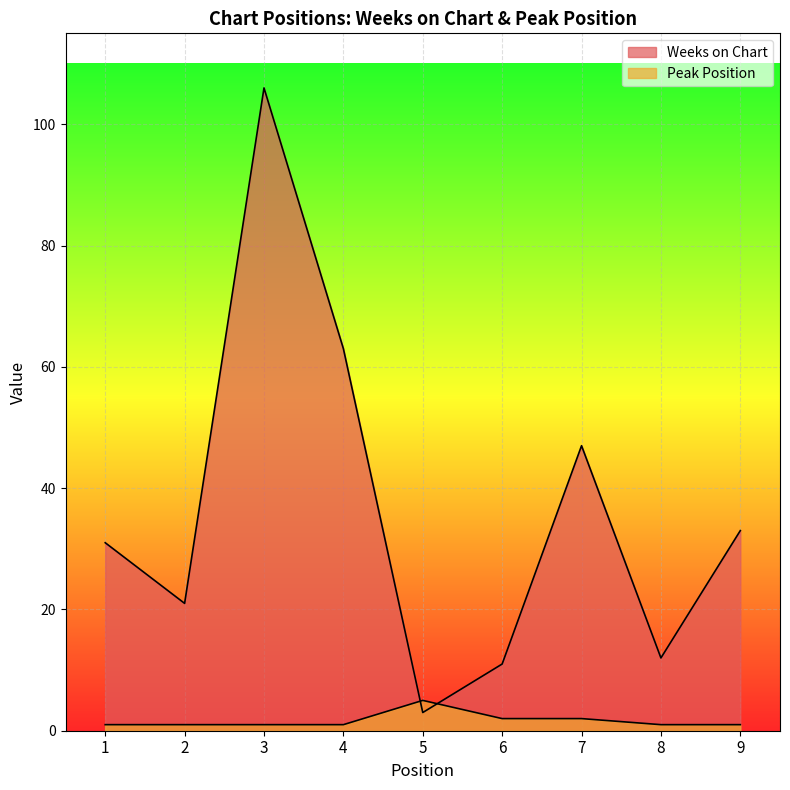

Reading right to left, list all the values displayed in this chart.

Weeks on Chart: 9=33	8=12	7=47	6=11	5=3	4=63	3=106	2=21	1=31
Peak Position: 9=1	8=1	7=2	6=2	5=5	4=1	3=1	2=1	1=1